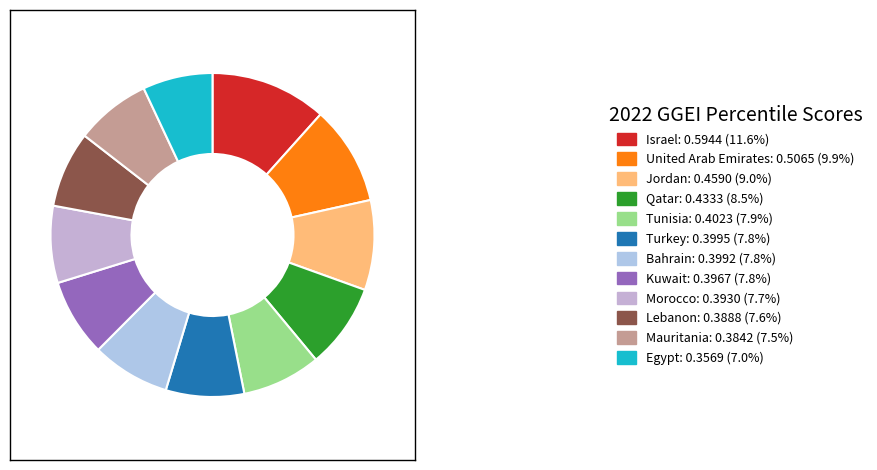

How many segments does this pie chart have?

12